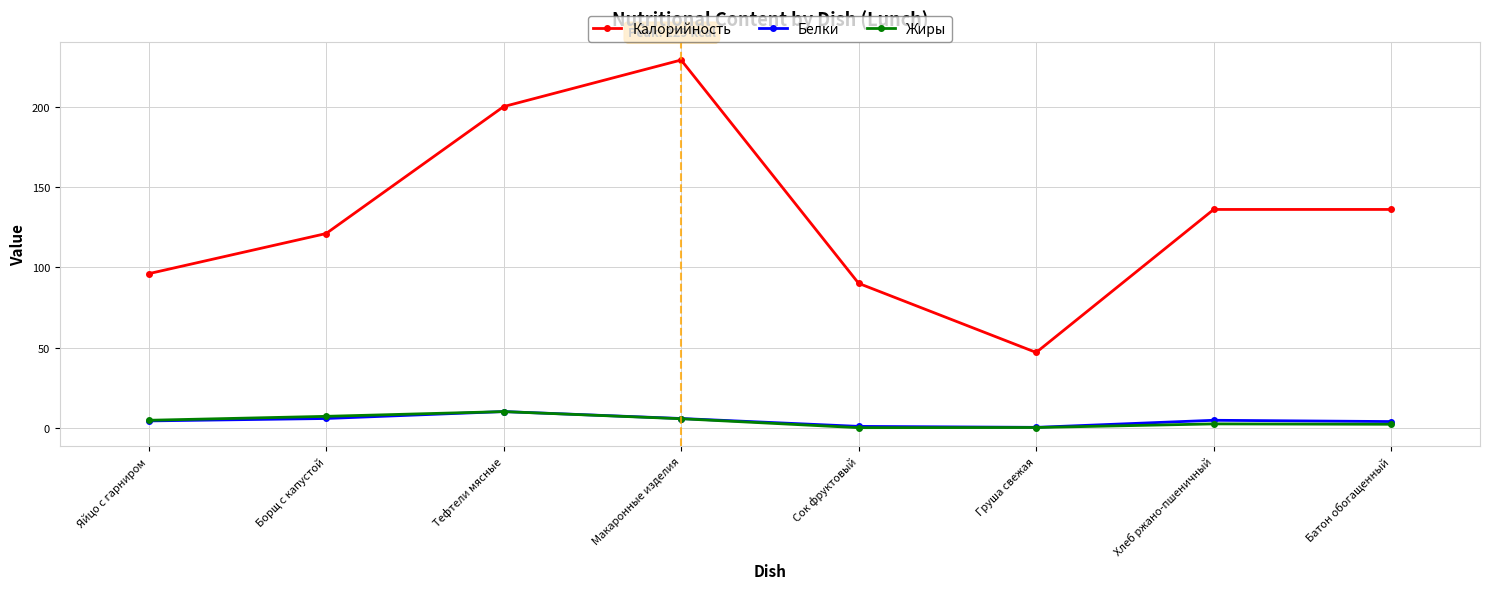

Which series has the largest total across all categories?

Калорийность